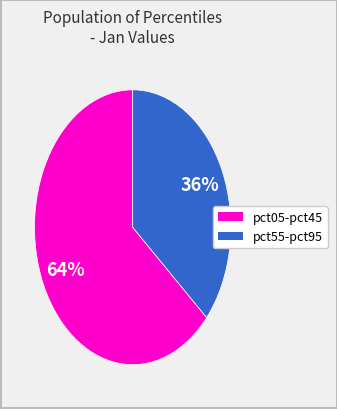

Is there any slice that represents more than half of the pie?

Yes